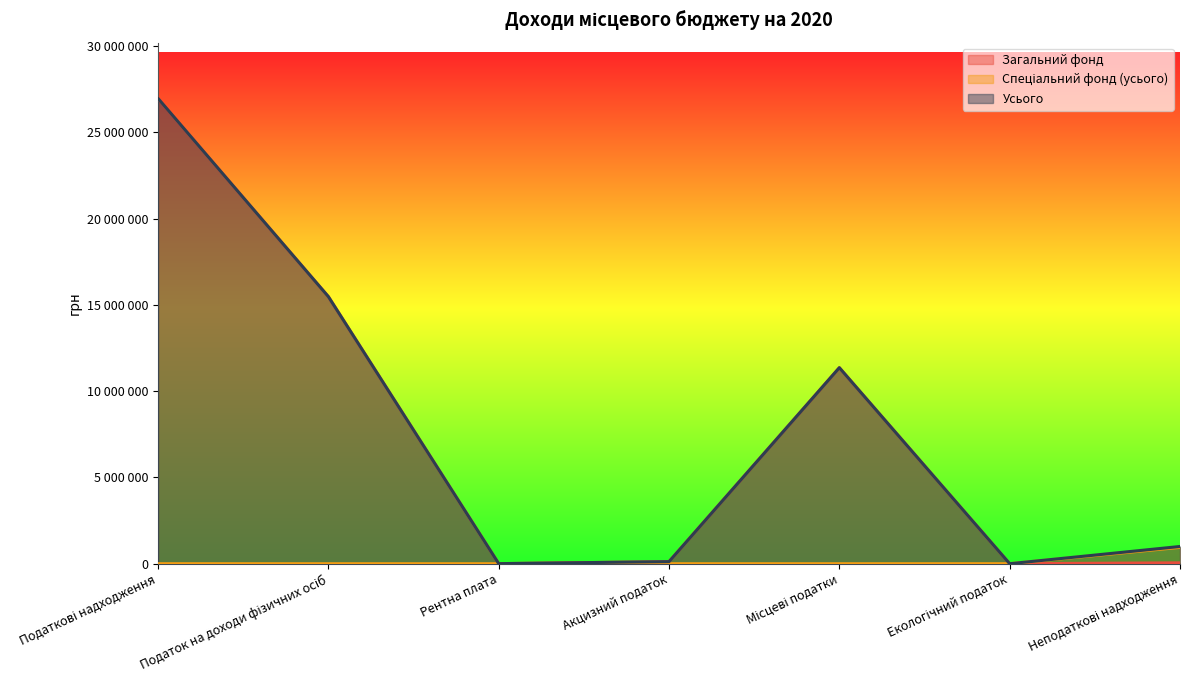

What is the approximate value of Усього at Рентна плата?

4500